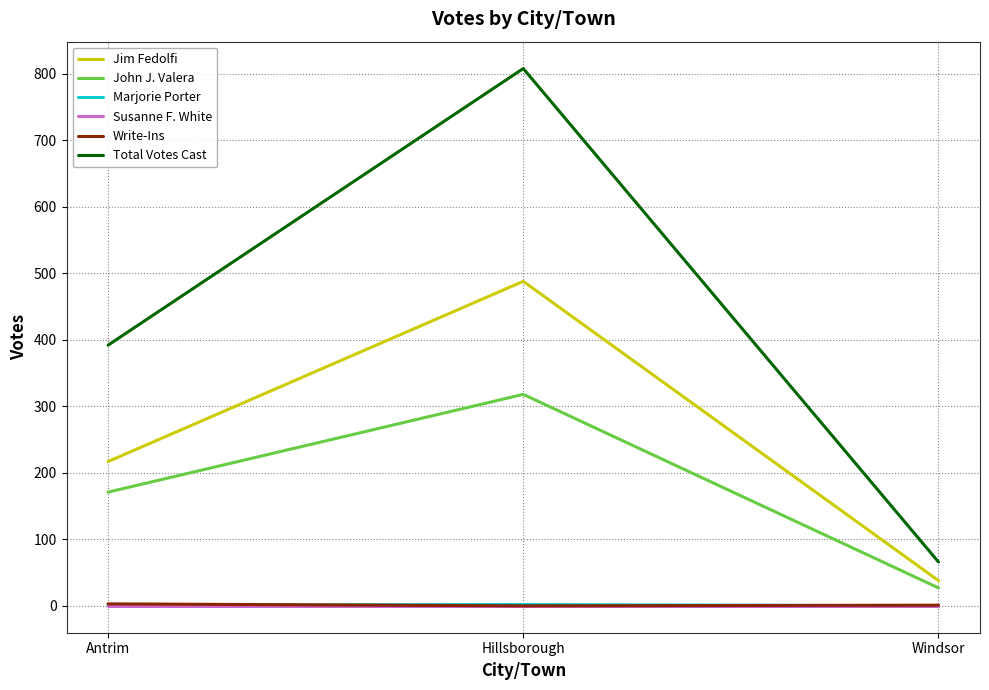

What is the difference between the highest and lowest values at Hillsborough?

808